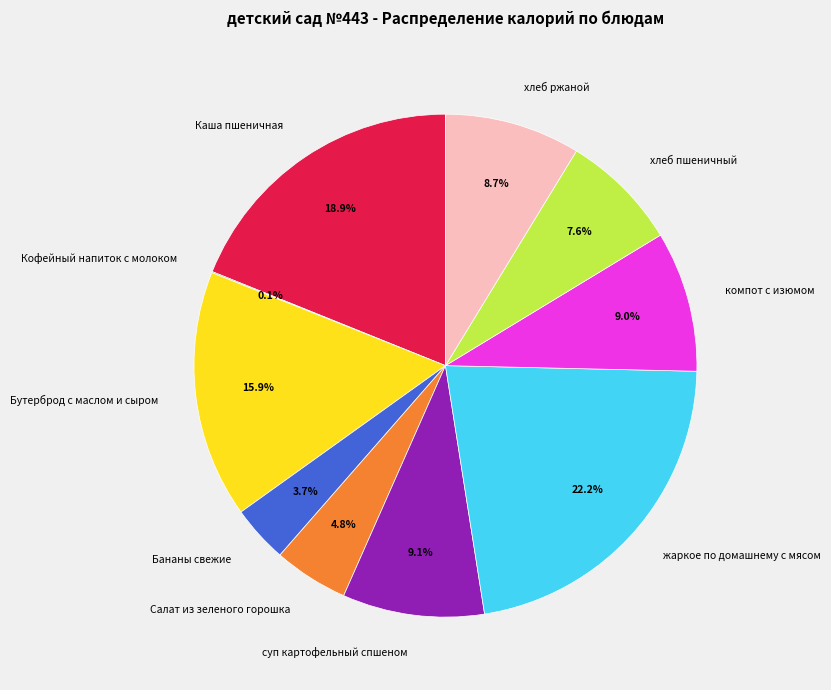

To the nearest percent, what is the average slice percentage?

10%